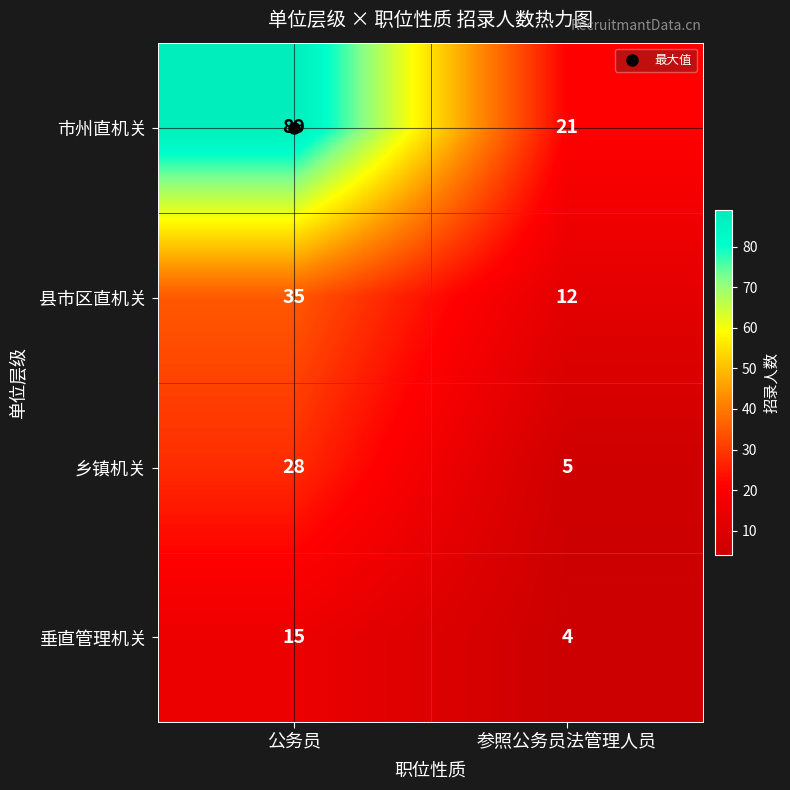

What is the difference between the 垂直管理机关 values at 参照公务员法管理人员 and 公务员?

11